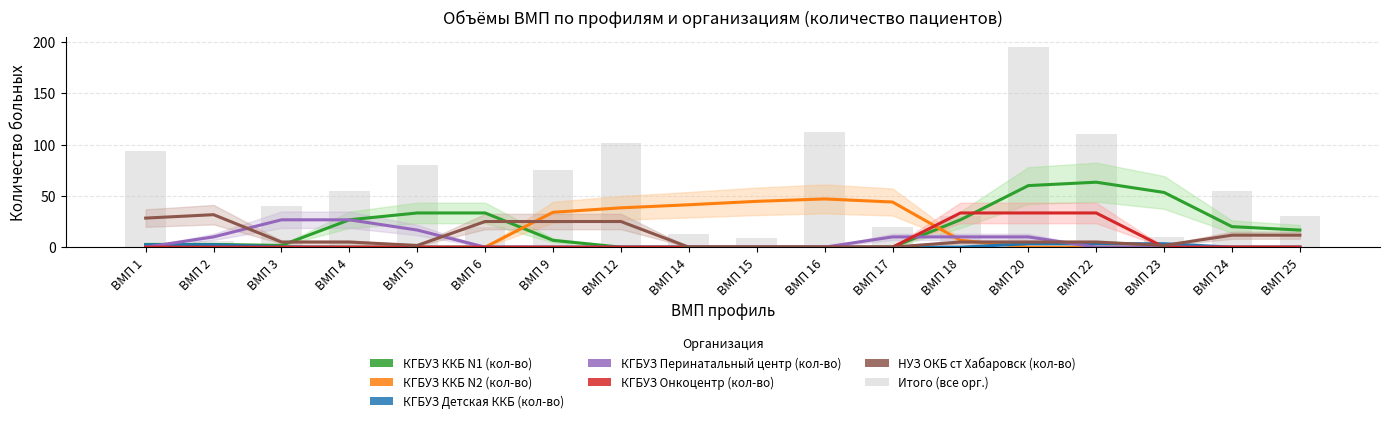

Reading left to right, what are all the values shown in this chart?

КГБУЗ ККБ N1 (кол-во): 2.7	2.7	1.7	26.7	33.3	33.3	6.7	0.0	0.0	0.0	0.0	0.0	26.7	60.0	63.3	53.3	20.0	16.7
КГБУЗ ККБ N2 (кол-во): 0.0	0.0	0.0	0.0	0.0	0.0	34.0	38.3	41.3	44.7	47.0	44.0	6.7	0.0	0.0	0.0	0.0	0.0
КГБУЗ Детская ККБ (кол-во): 2.3	2.3	0.3	0.0	0.0	0.0	0.0	0.0	0.0	0.0	0.0	0.0	0.0	3.3	3.3	3.3	0.0	0.0
КГБУЗ Перинатальный центр (кол-во): 0.0	10.0	26.7	26.7	16.7	0.0	0.0	0.0	0.0	0.0	0.0	10.0	10.0	10.0	0.0	0.0	0.0	0.0
КГБУЗ Онкоцентр (кол-во): 0.0	0.0	0.0	0.0	0.0	0.0	0.0	0.0	0.0	0.0	0.0	0.0	33.3	33.3	33.3	0.0	0.0	0.0
НУЗ ОКБ ст Хабаровск (кол-во): 28.3	31.7	5.0	5.0	1.7	25.0	25.0	25.0	0.0	0.0	0.0	0.0	5.0	5.0	5.0	1.7	11.7	11.7